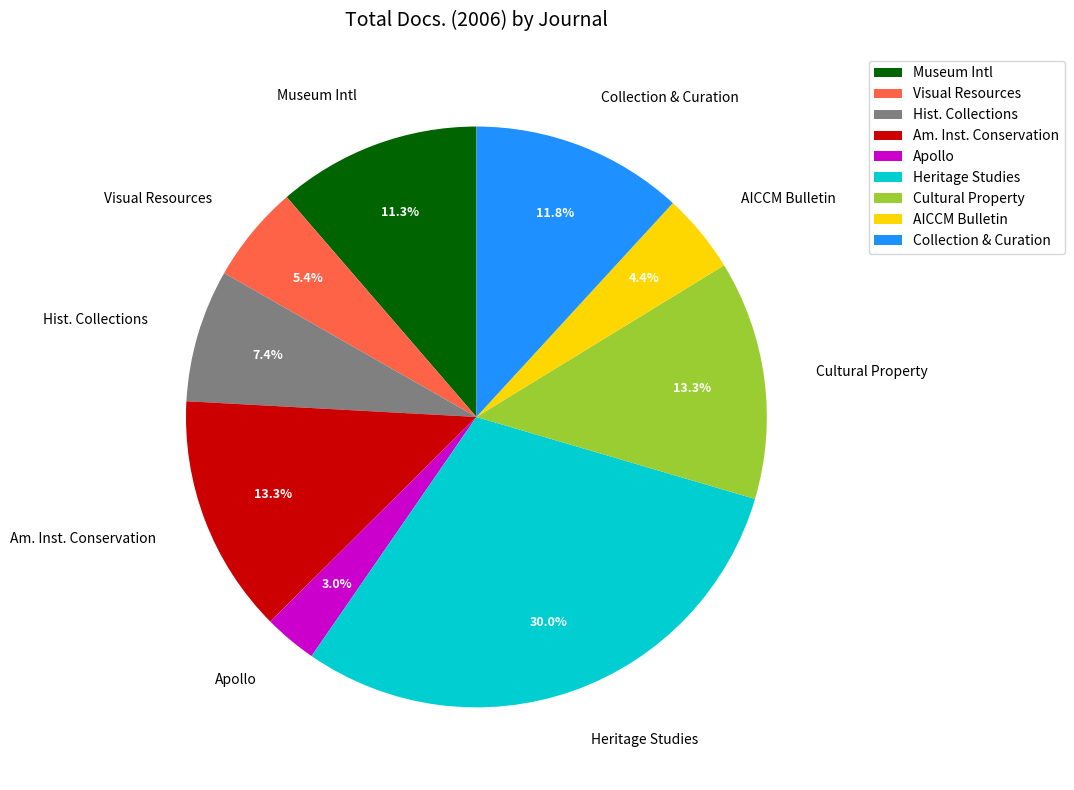

What is the ratio of the value at Hist. Collections to the value at AICCM Bulletin?

1.7